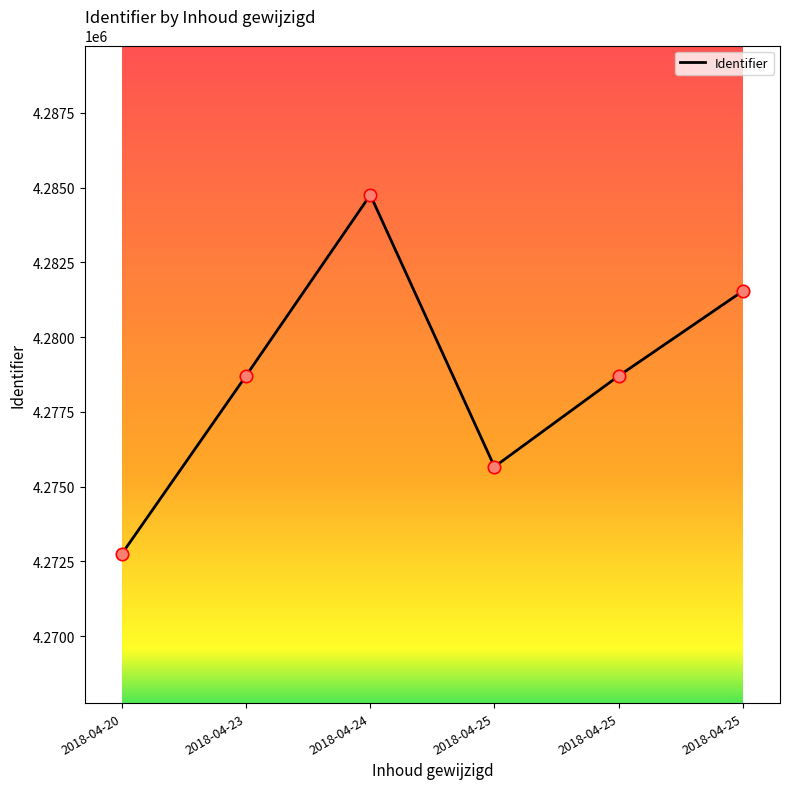

Approximately how many times larger is the value at 2018-04-25 compared to 2018-04-25?

1.0